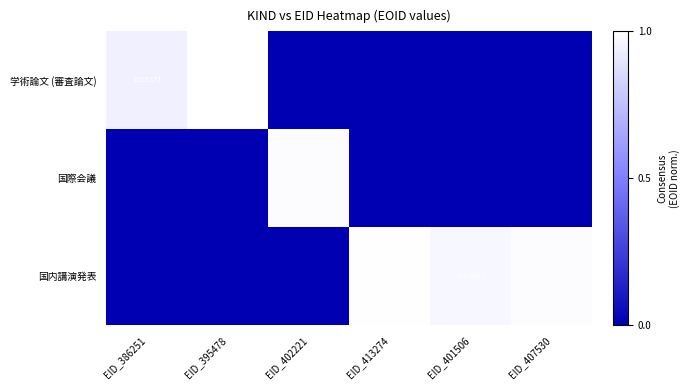

The 国内講演発表 series shows 1502982 at EID_407530. True or false?

False